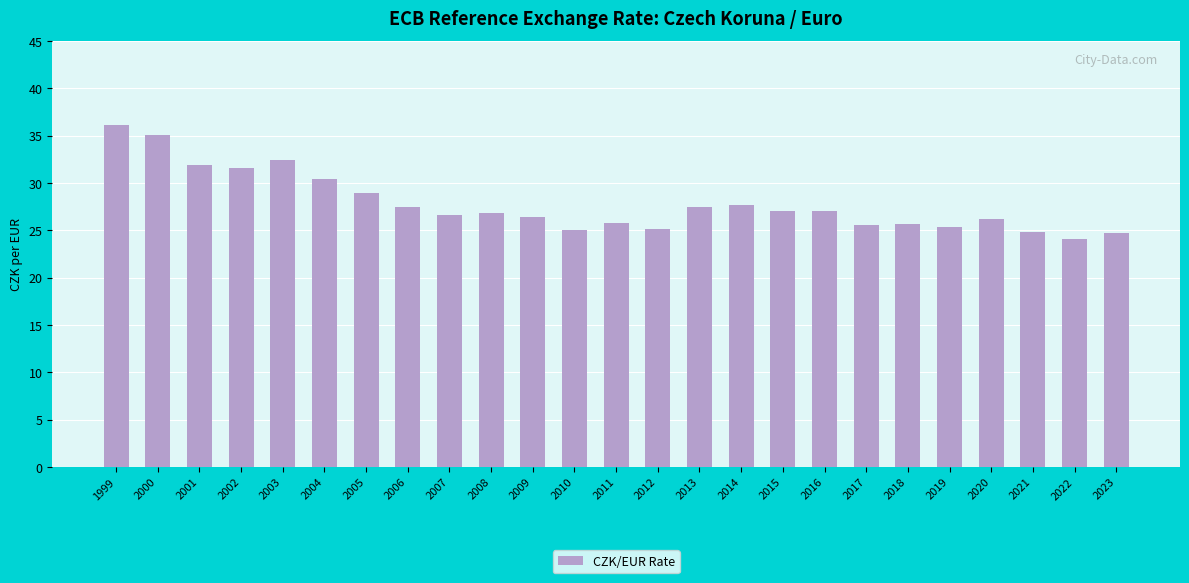

Where does the data first go above 26?

1999